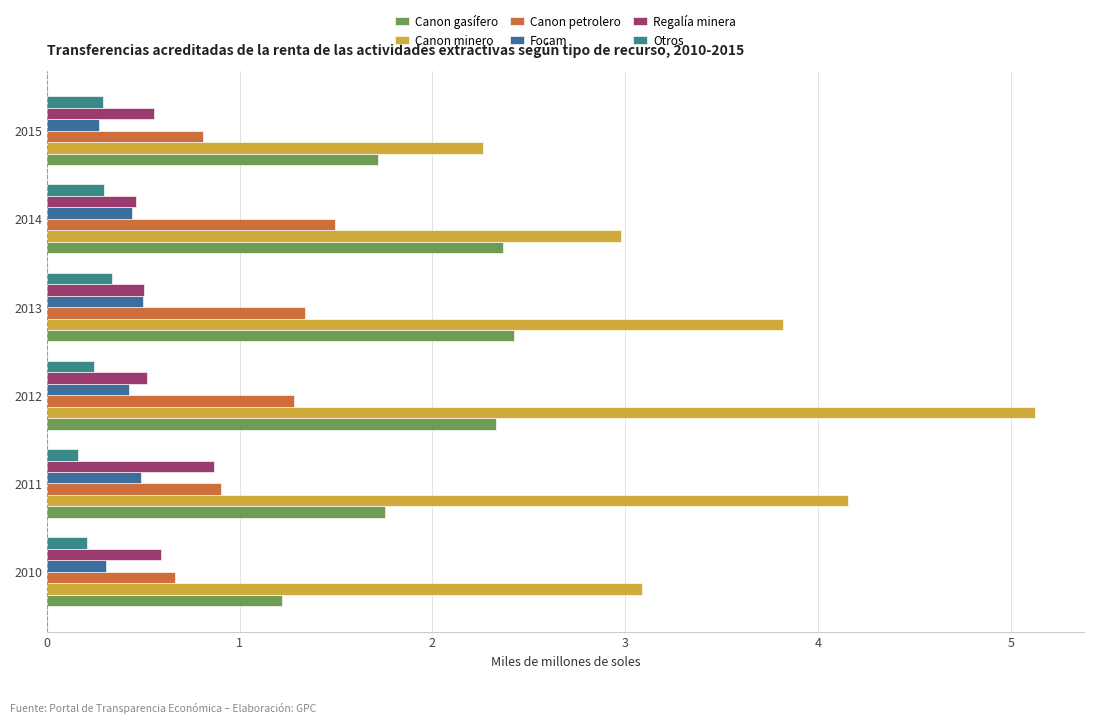

Rank the series by their maximum value, from highest to lowest.

Canon minero, Canon gasífero, Canon petrolero, Regalía minera, Focam, Otros